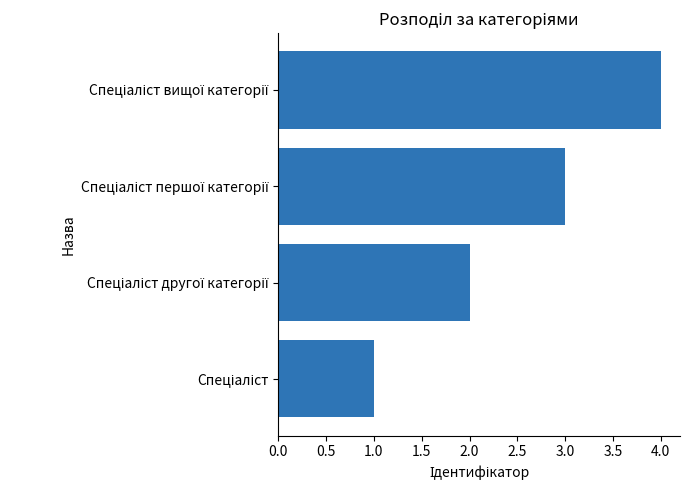

What is the sum of all values?

10